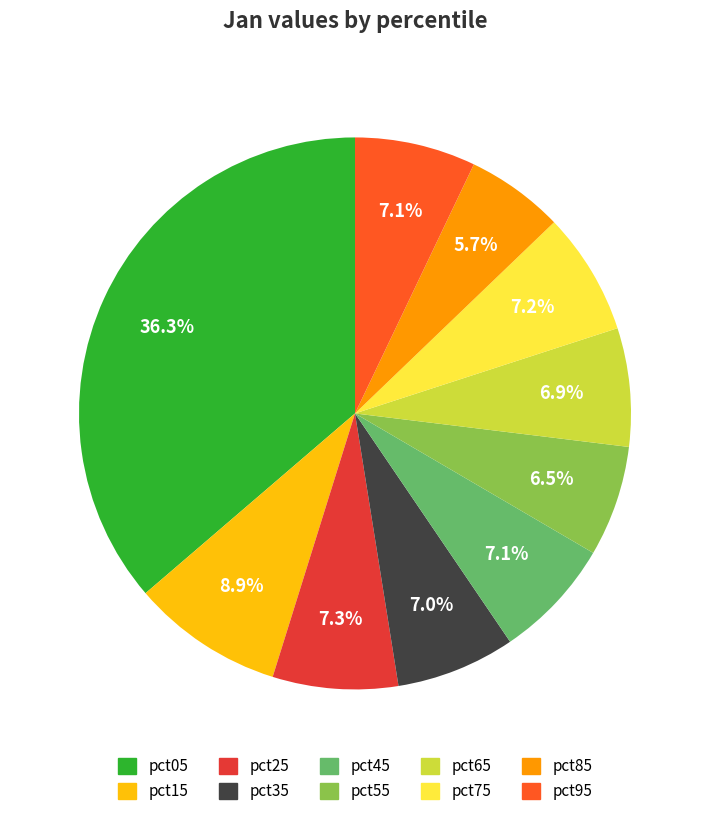

To the nearest percent, what portion does pct85 represent?

6%